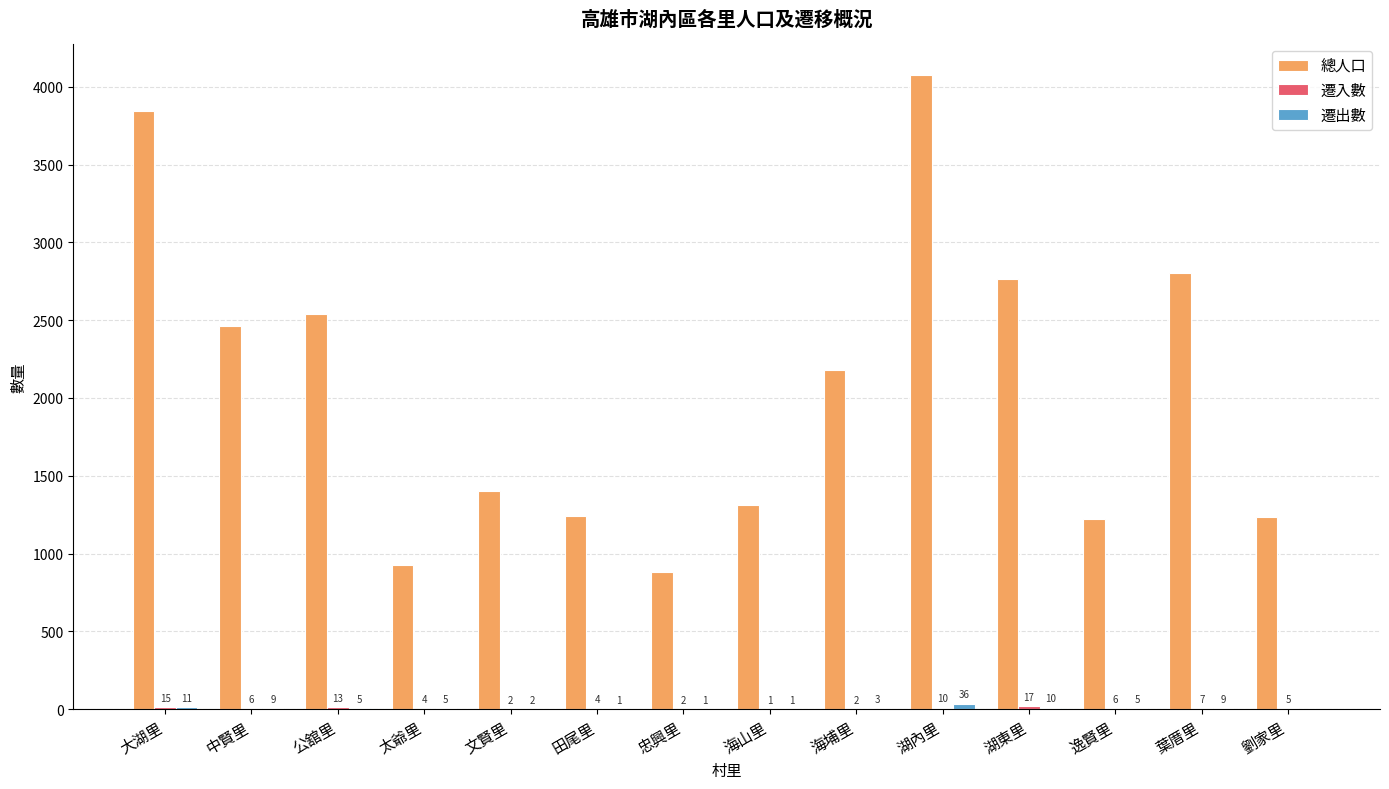

How many categories are shown in the chart?

14